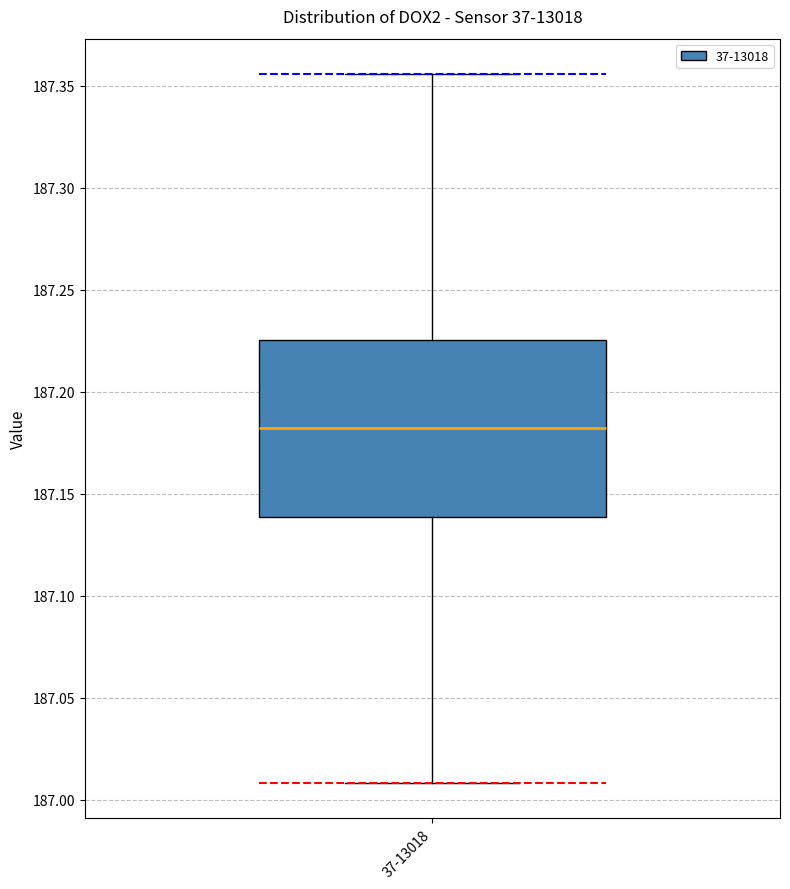

Where does the median line of the box for 37-13018 sit on the y-axis? The values are not printed on the chart, so give them approximately, as read against the axis.

187.180